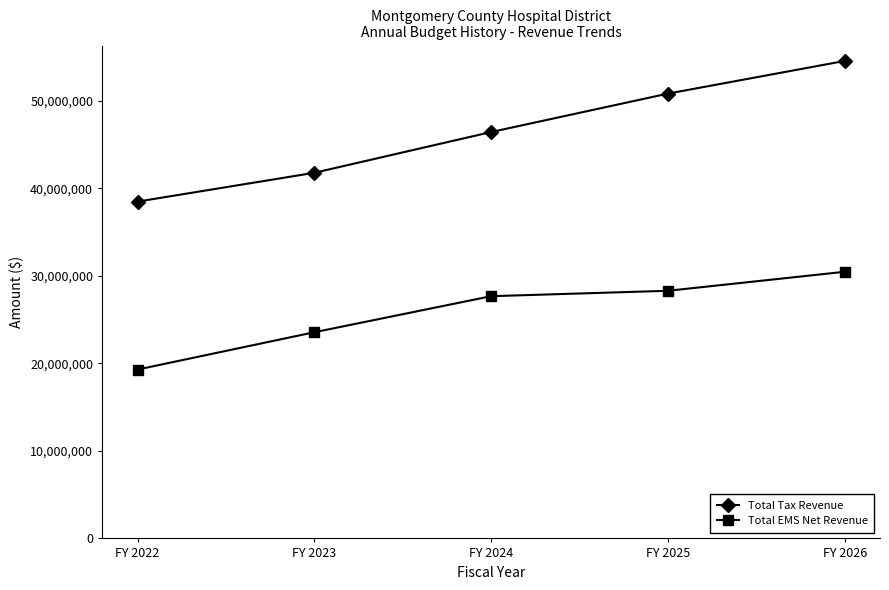

At which category is the sum across all series the highest?

FY 2026